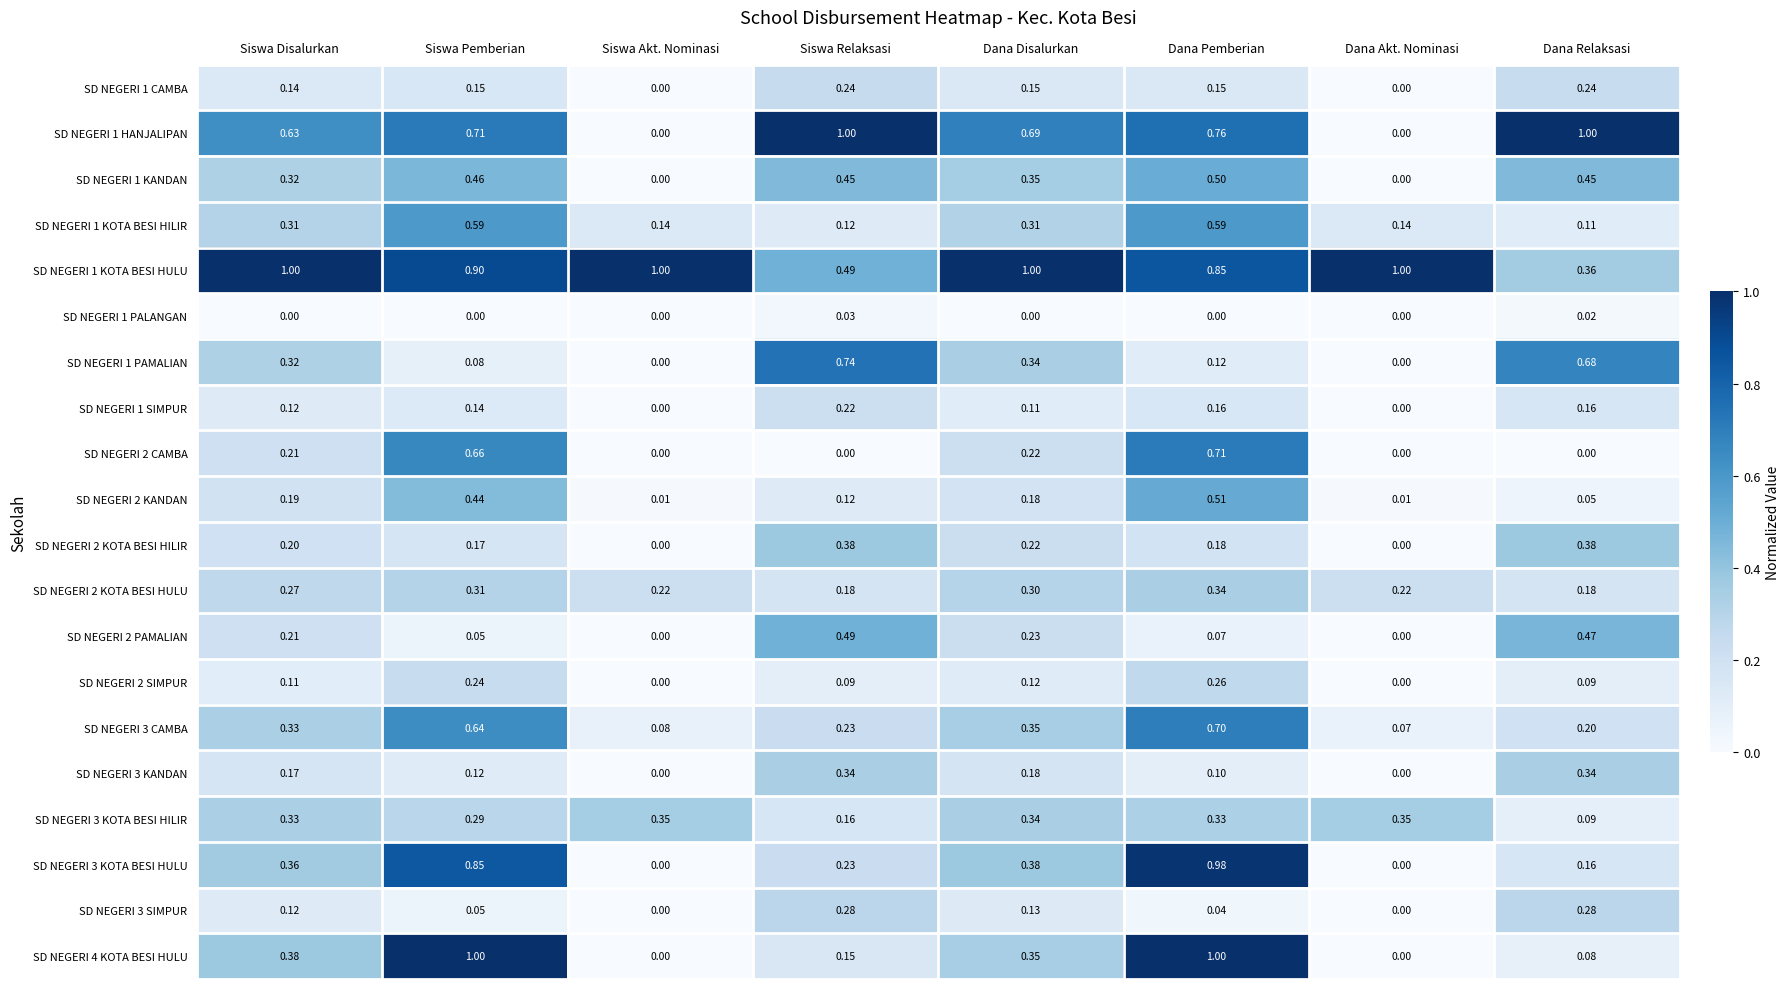

List the labels in order of SD NEGERI 3 CAMBA value, largest first.

Dana Pemberian, Siswa Pemberian, Dana Disalurkan, Siswa Disalurkan, Siswa Relaksasi, Dana Relaksasi, Siswa Akt. Nominasi, Dana Akt. Nominasi